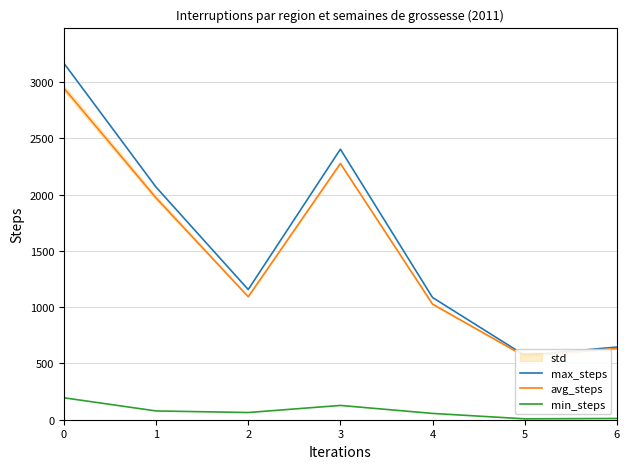

Which series has the largest total across all categories?

max_steps